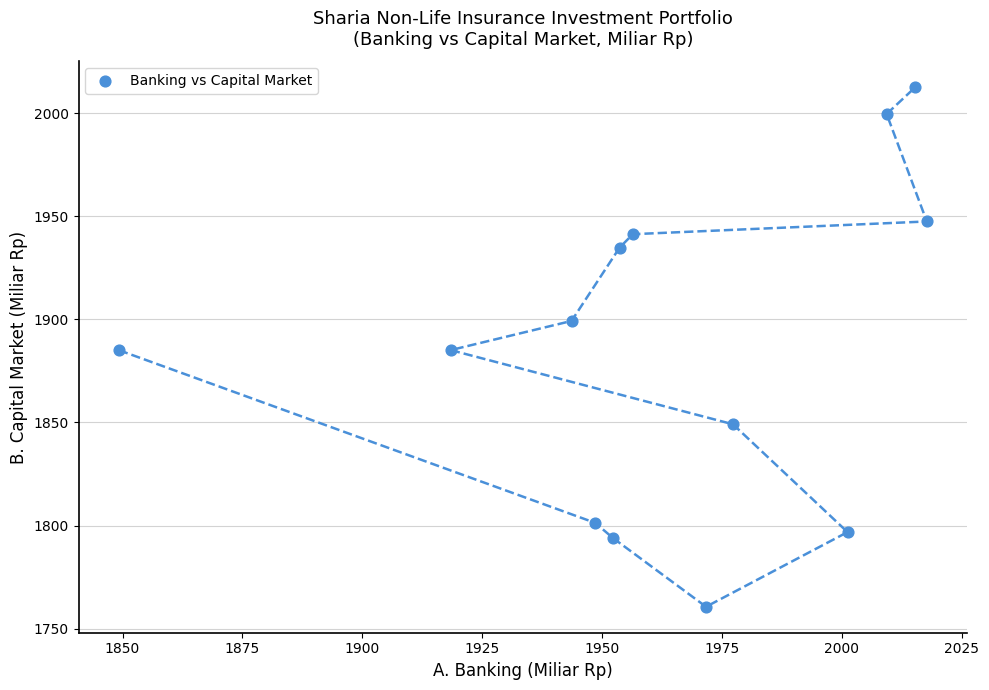

What is the range of Y values (max minus min)?

251.8